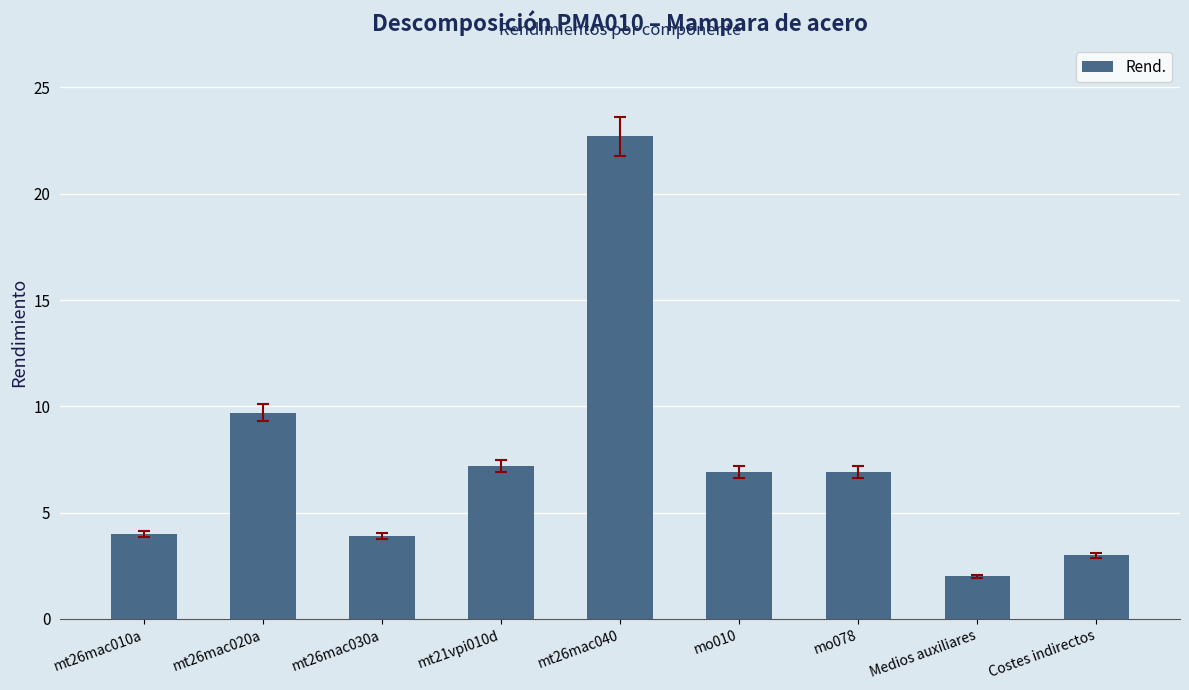

At which label is the value closest to 12?

mt26mac020a